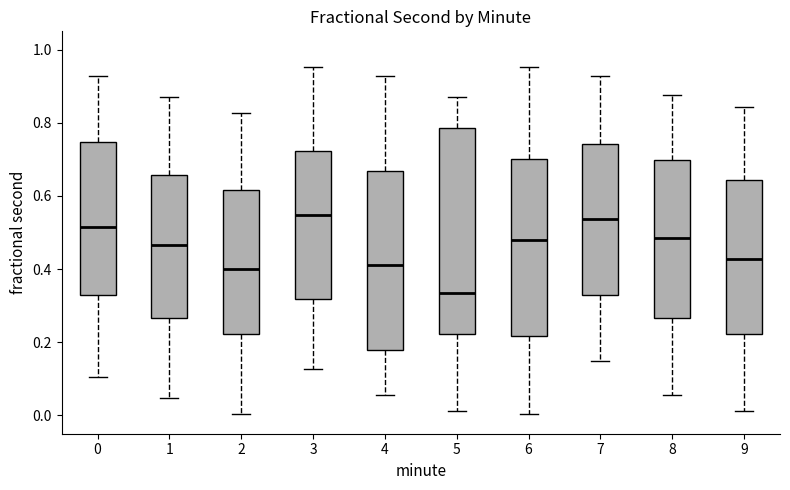

Reading left to right, transcribe this box plot: for each box, give where its median line is, the range the box spans, and where its two whiskers end, as read against the y-axis. The values are not printed on the chart, so give them approximately, as read against the axis.

0: median 0.52, box 0.32 to 0.74, whiskers 0.10 to 0.92
1: median 0.46, box 0.26 to 0.66, whiskers 0.04 to 0.88
2: median 0.40, box 0.22 to 0.62, whiskers 0.00 to 0.82
3: median 0.54, box 0.32 to 0.72, whiskers 0.12 to 0.96
4: median 0.42, box 0.18 to 0.66, whiskers 0.06 to 0.92
5: median 0.34, box 0.22 to 0.78, whiskers 0.02 to 0.88
6: median 0.48, box 0.22 to 0.70, whiskers 0.00 to 0.96
7: median 0.54, box 0.32 to 0.74, whiskers 0.14 to 0.92
8: median 0.48, box 0.26 to 0.70, whiskers 0.06 to 0.88
9: median 0.42, box 0.22 to 0.64, whiskers 0.02 to 0.84